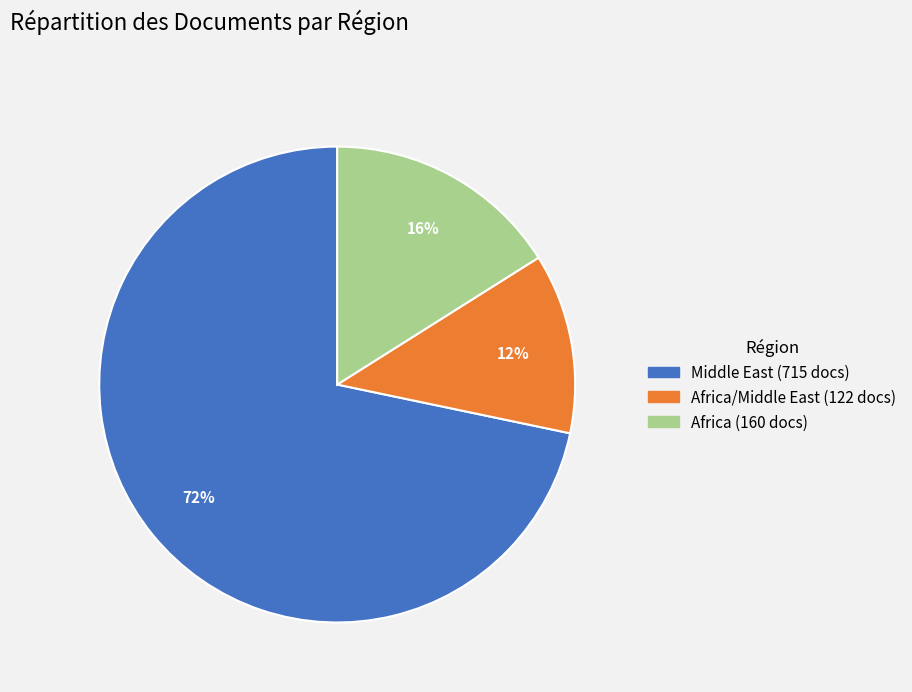

Is there a majority slice in this chart?

Yes